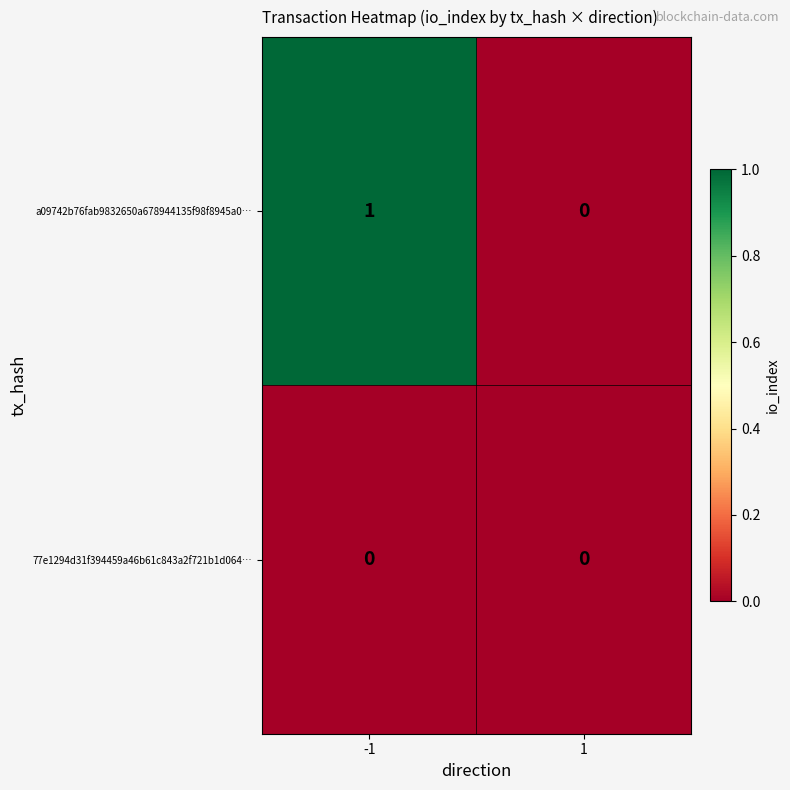

Rank the series by their maximum value, from highest to lowest.

a09742b76fab9832650a678944135f98f8945a0…, 77e1294d31f394459a46b61c843a2f721b1d064…